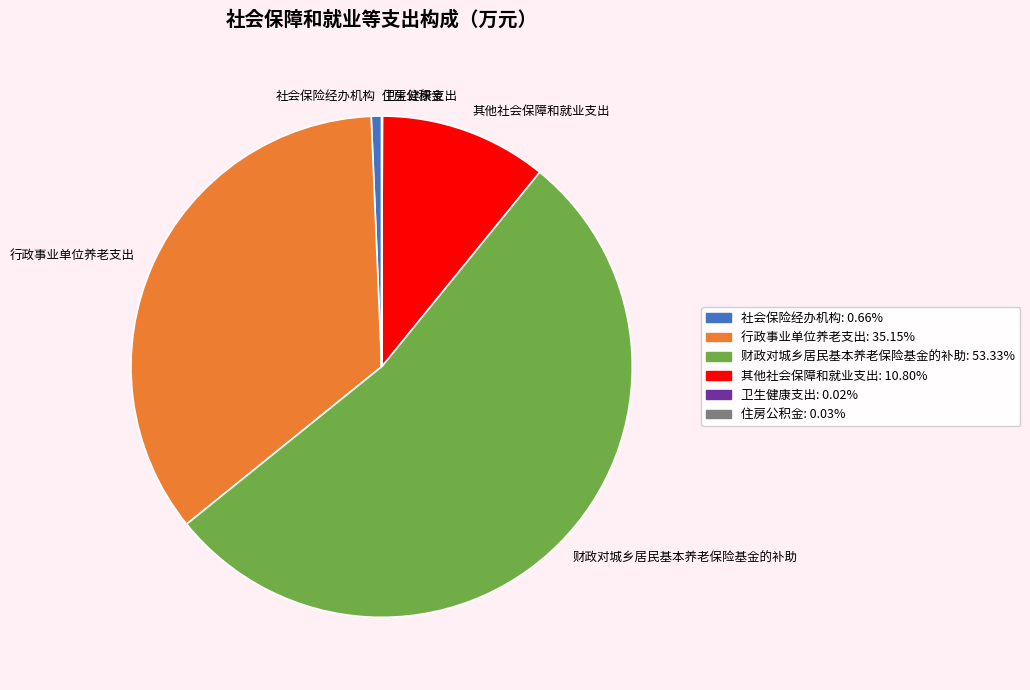

Combined, do 行政事业单位养老支出 and 财政对城乡居民基本养老保险基金的补助 account for over 50%?

Yes